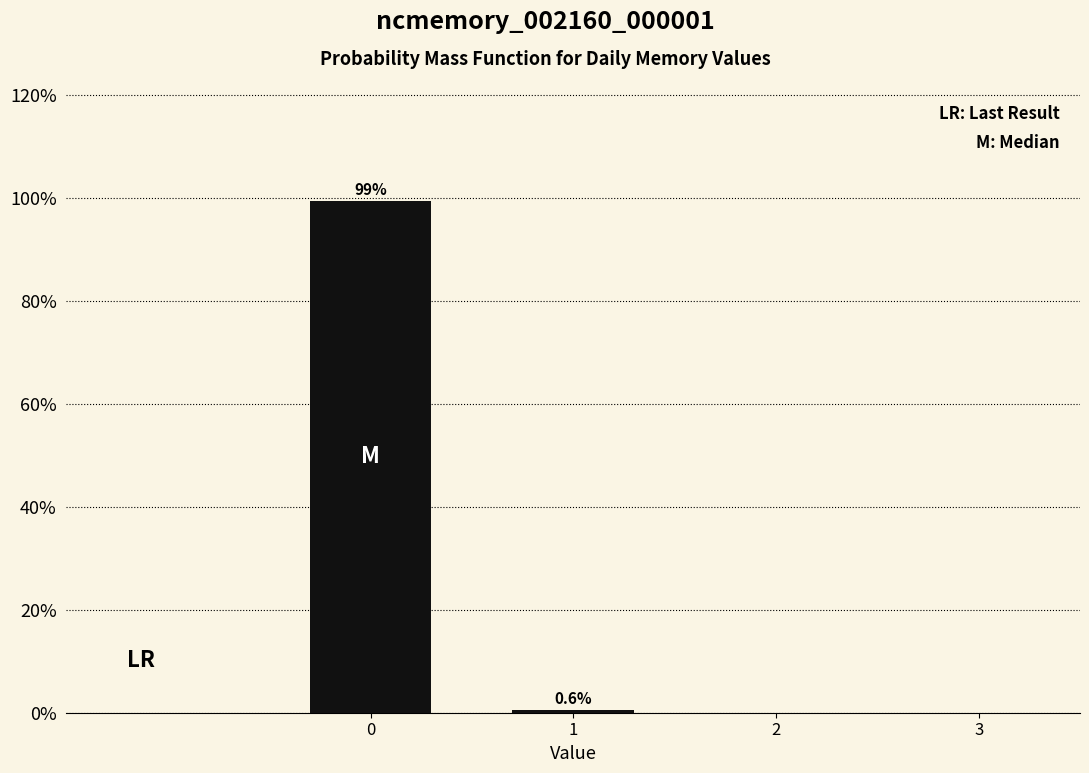

Reading left to right, transcribe all the data shown in this chart.

0=99.4	1=0.6